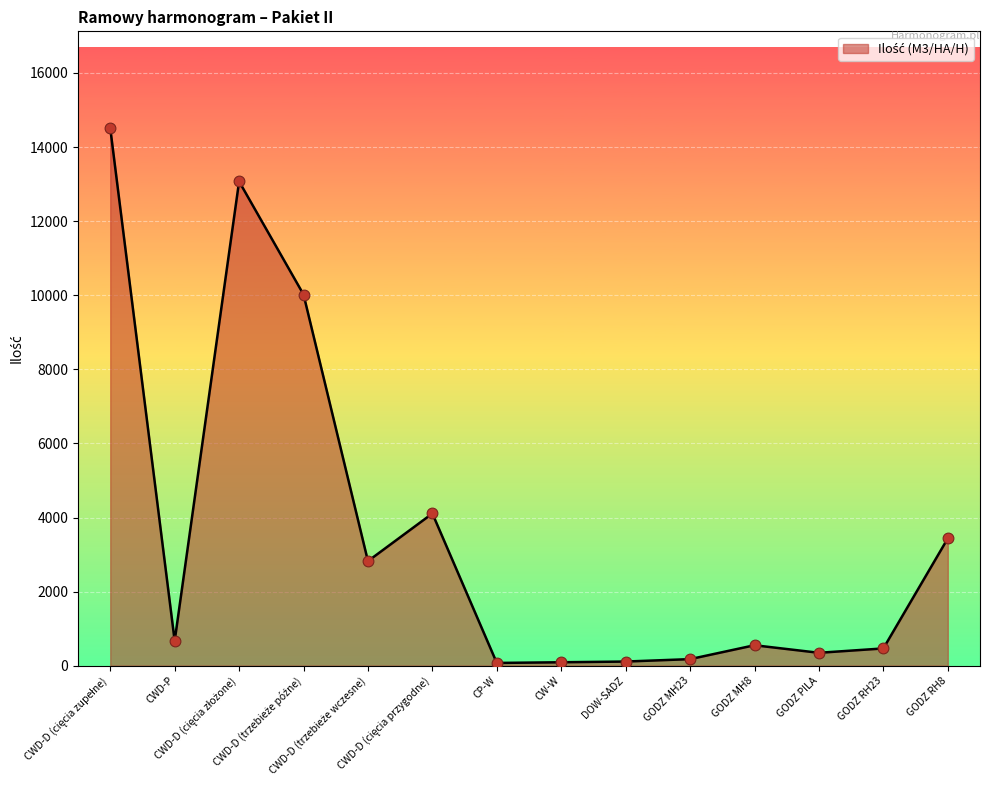

What is the greatest value displayed?

14510.0